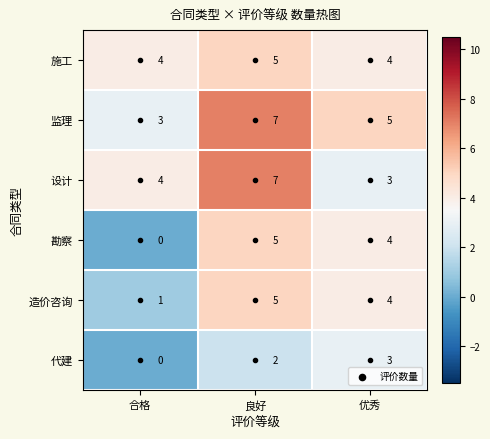

How many distinct data groups are displayed?

6